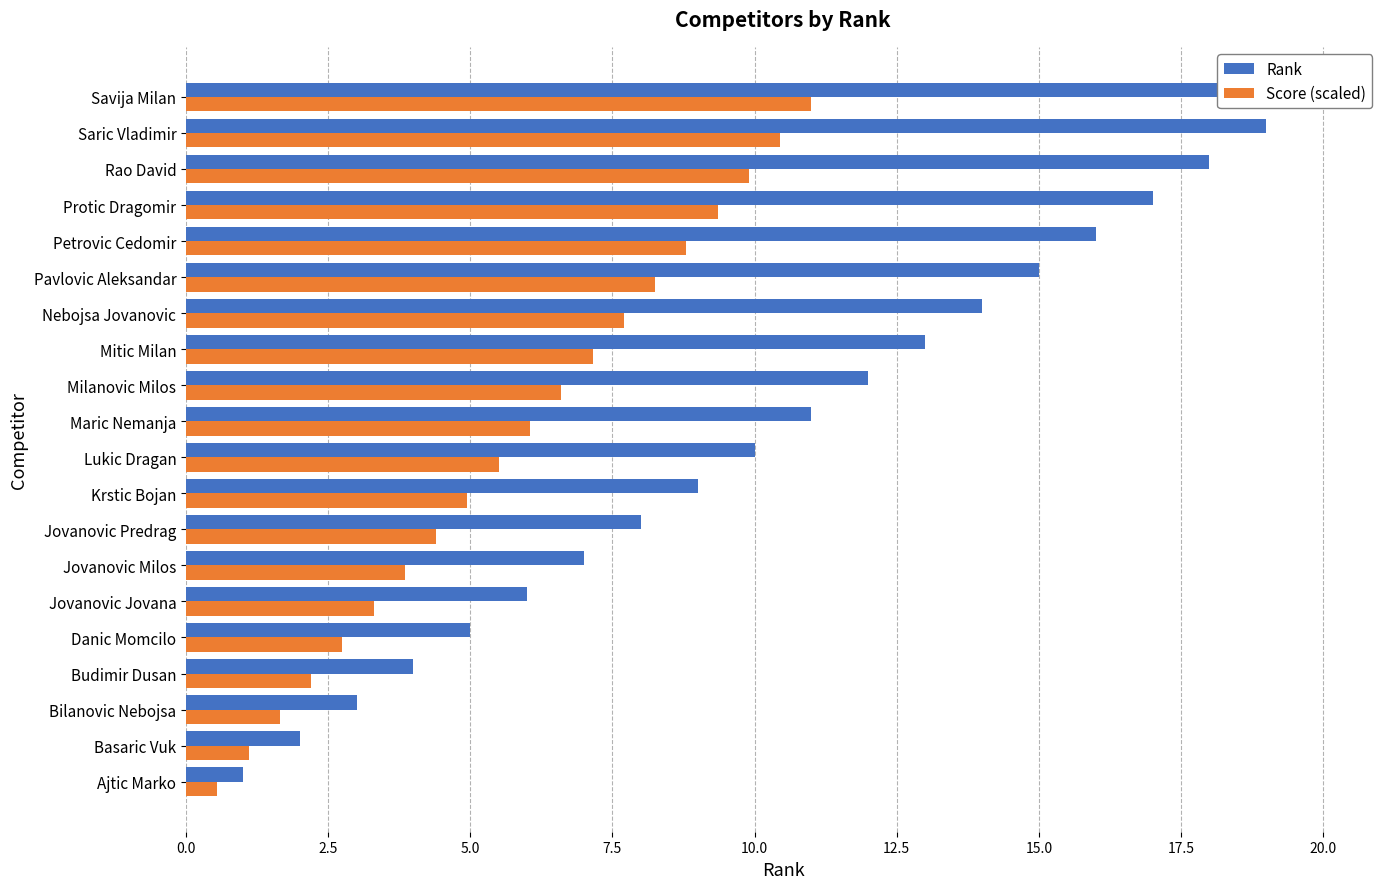

What is the difference between the Score (scaled) values at Petrovic Cedomir and Basaric Vuk?

7.7